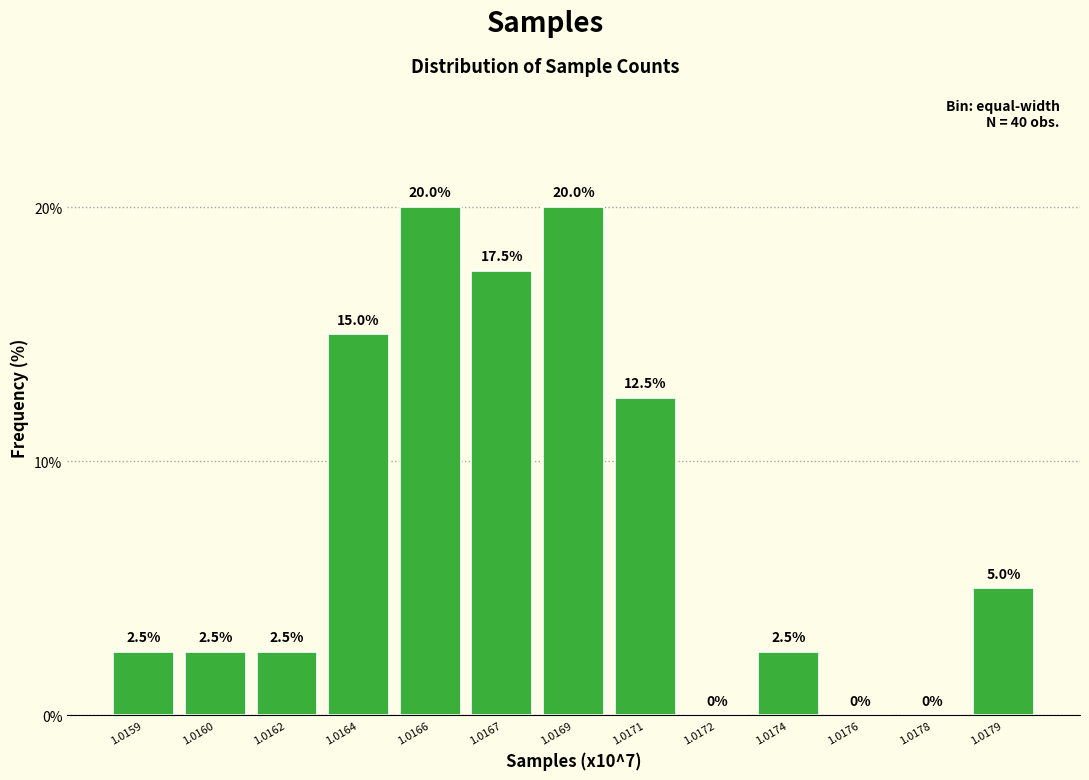

Reading left to right, what are all the values shown in this chart?

1.0159=2.5	1.0160=2.5	1.0162=2.5	1.0164=15.0	1.0166=20.0	1.0167=17.5	1.0169=20.0	1.0171=12.5	1.0172=0.0	1.0174=2.5	1.0176=0.0	1.0178=0.0	1.0179=5.0